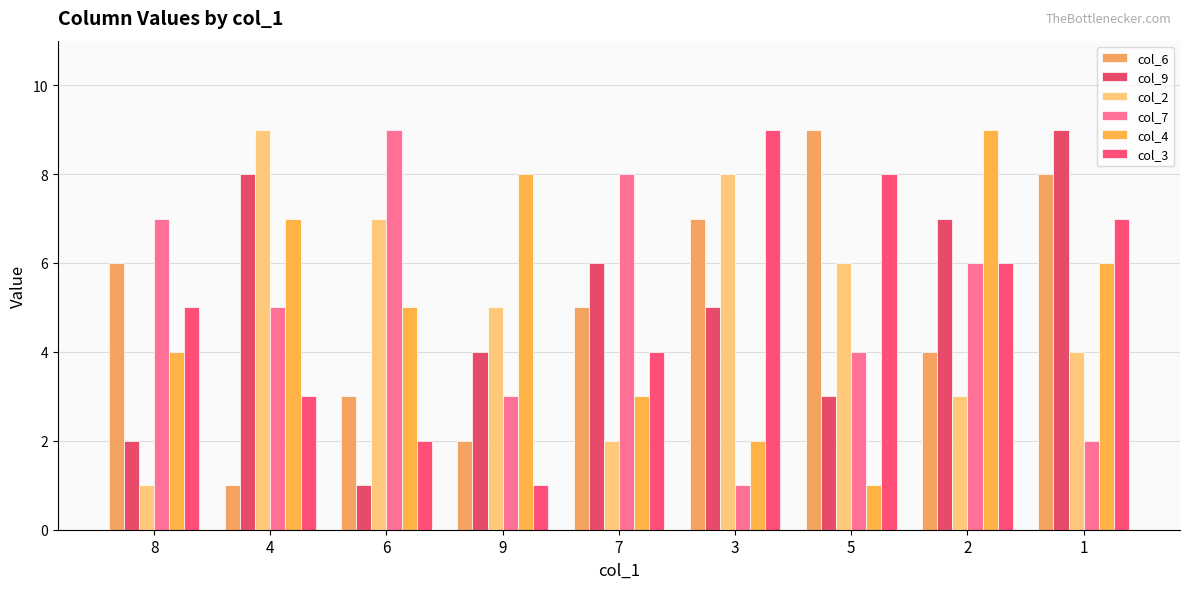

Reading right to left, what are all the values shown in this chart?

col_6: 1=8	2=4	5=9	3=7	7=5	9=2	6=3	4=1	8=6
col_9: 1=9	2=7	5=3	3=5	7=6	9=4	6=1	4=8	8=2
col_2: 1=4	2=3	5=6	3=8	7=2	9=5	6=7	4=9	8=1
col_7: 1=2	2=6	5=4	3=1	7=8	9=3	6=9	4=5	8=7
col_4: 1=6	2=9	5=1	3=2	7=3	9=8	6=5	4=7	8=4
col_3: 1=7	2=6	5=8	3=9	7=4	9=1	6=2	4=3	8=5